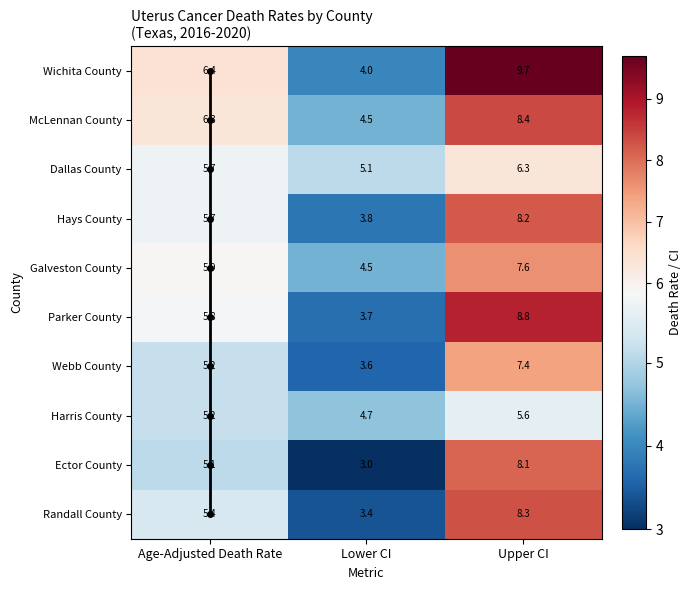

At which label does Parker County first exceed 5?

Age-Adjusted Death Rate